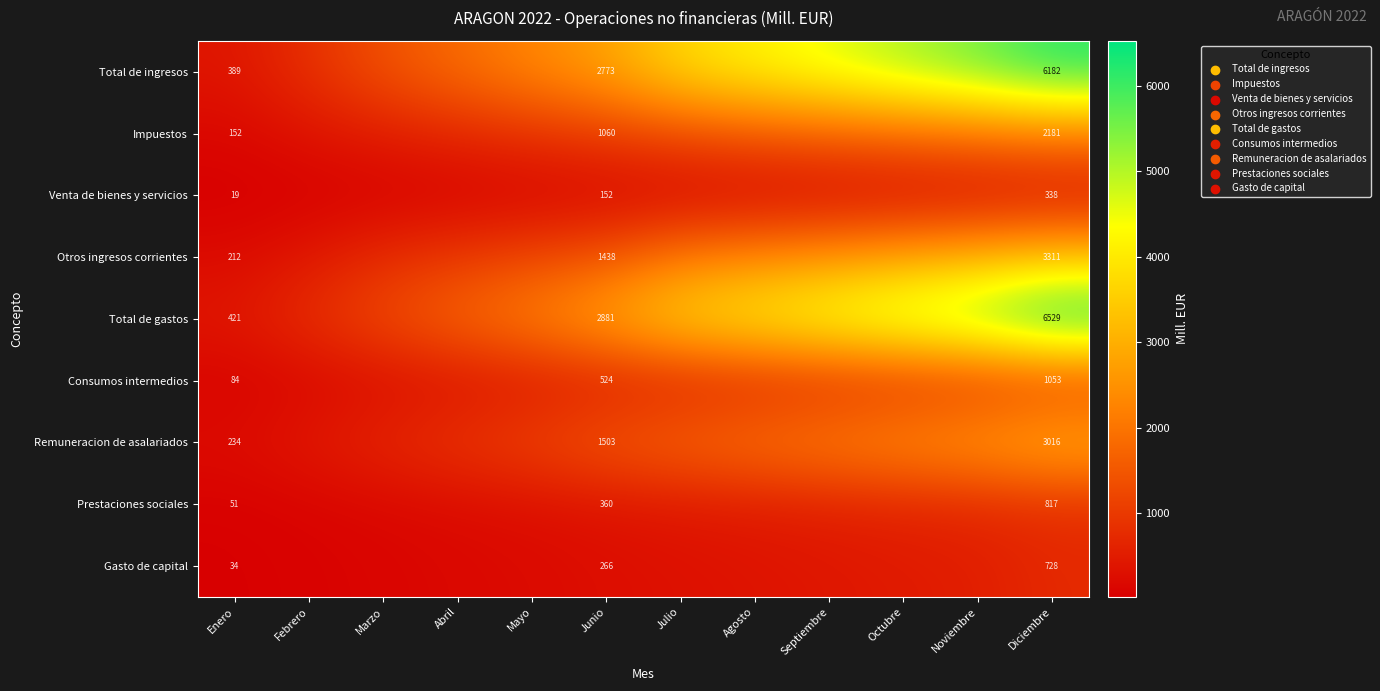

What is the spread (max minus min) of values at Enero?

402